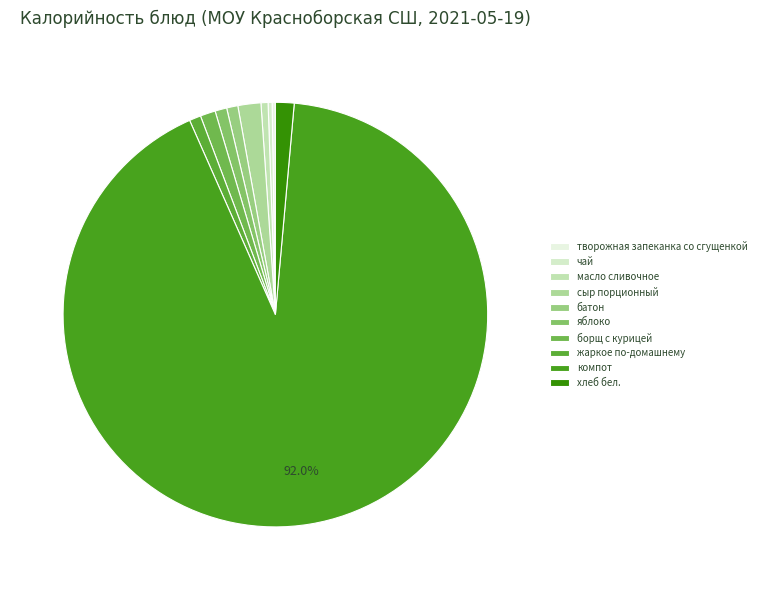

To the nearest percent, what is the combined percentage of чай and масло сливочное?

1%